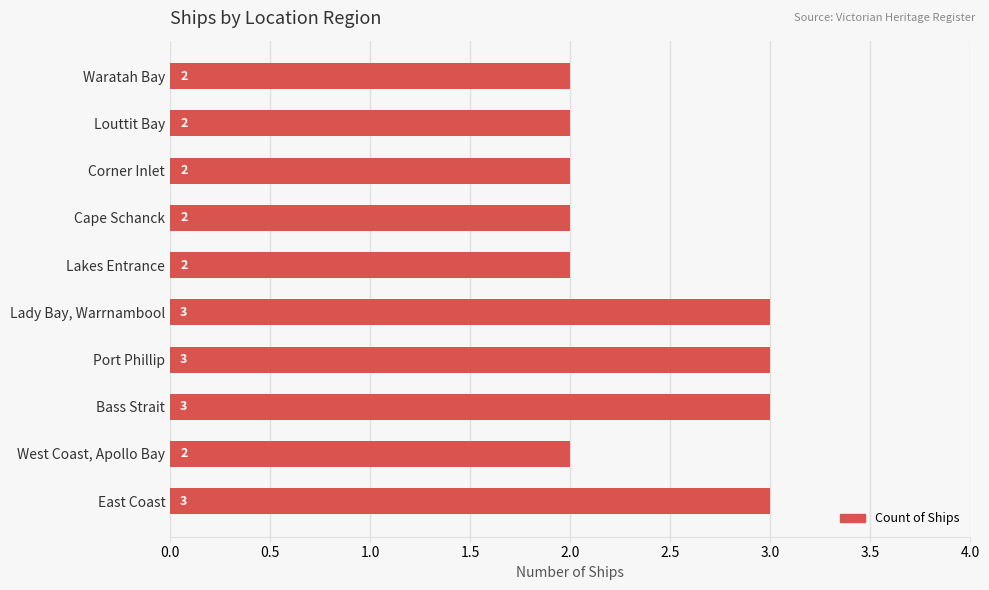

Count the values in the range 2 to 3.

10